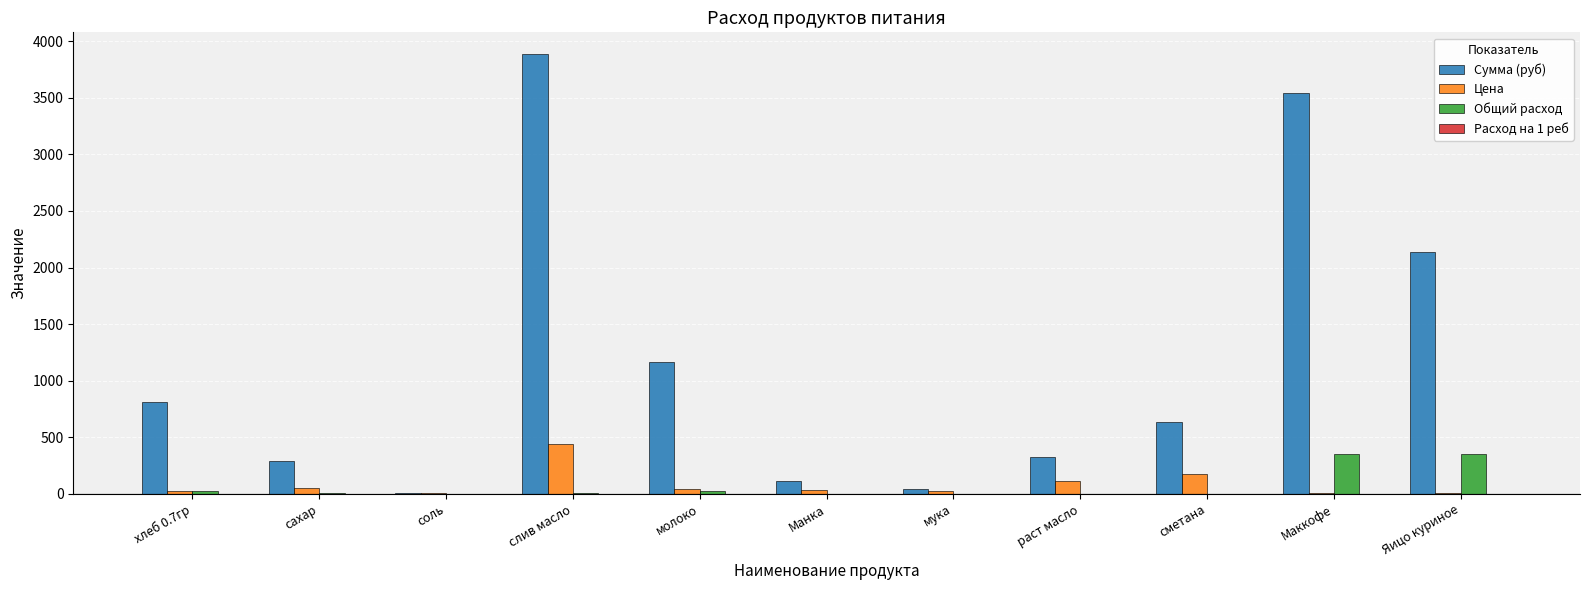

How many groups of bars are there?

11